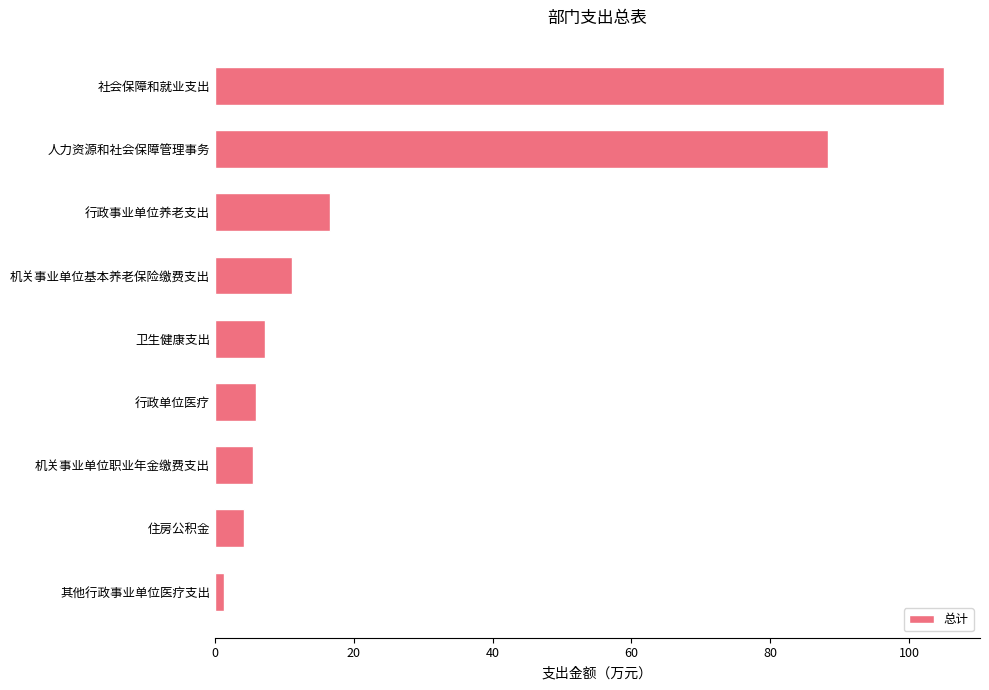

How many bars are there in total?

9